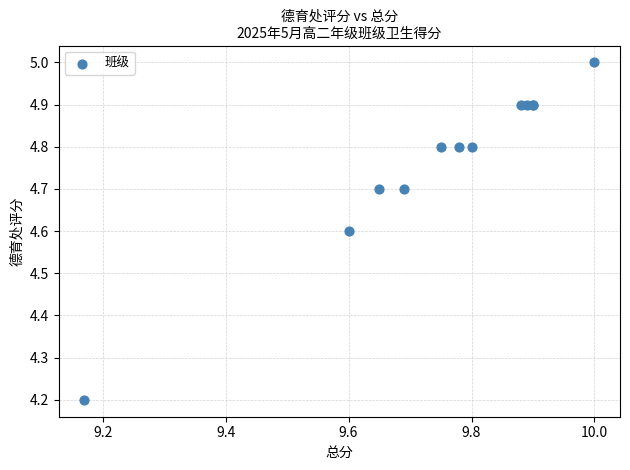

What Y value in the scatter plot is closest to 4?

4.2